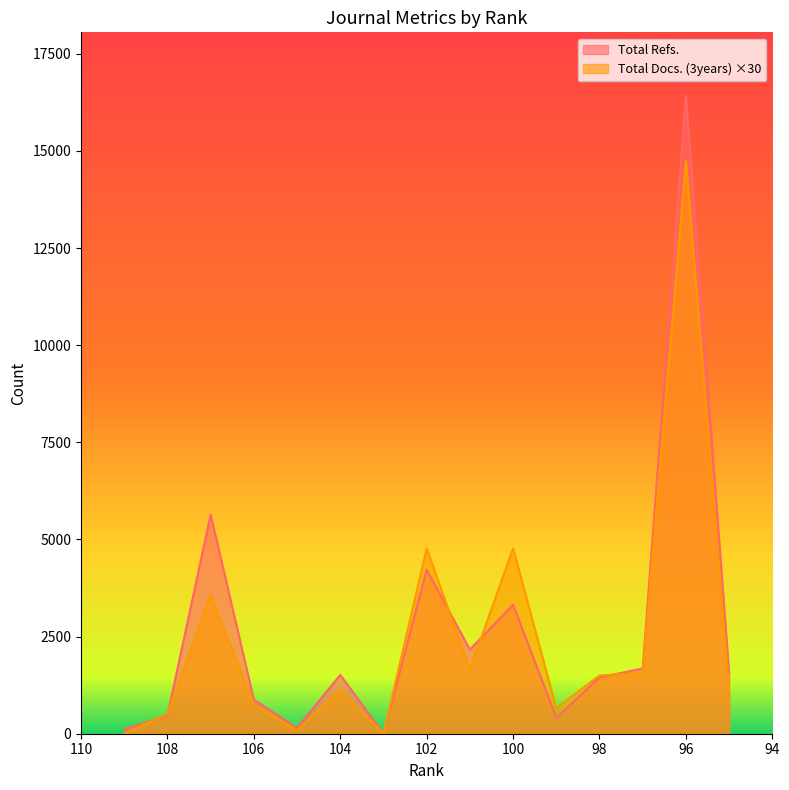

Between 108 and 101, which is larger?

101